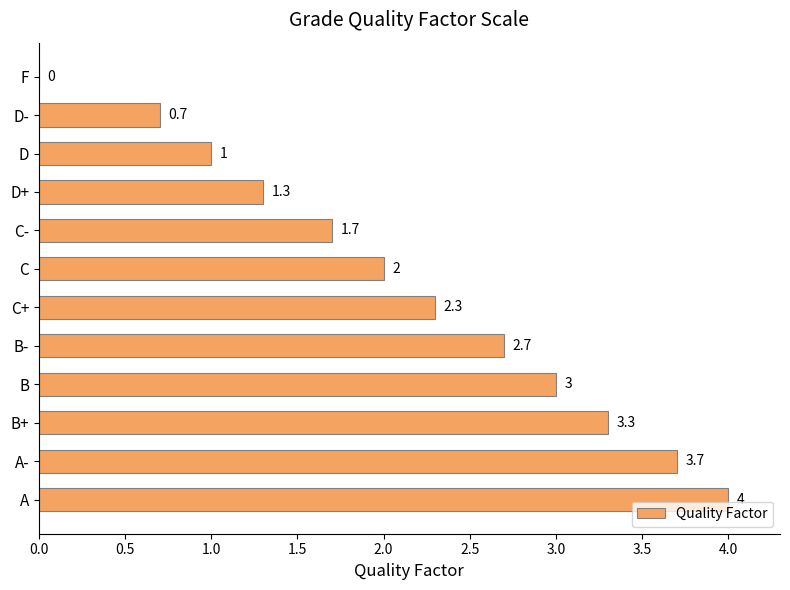

What is the ratio of the value at B- to the value at D+?

2.1